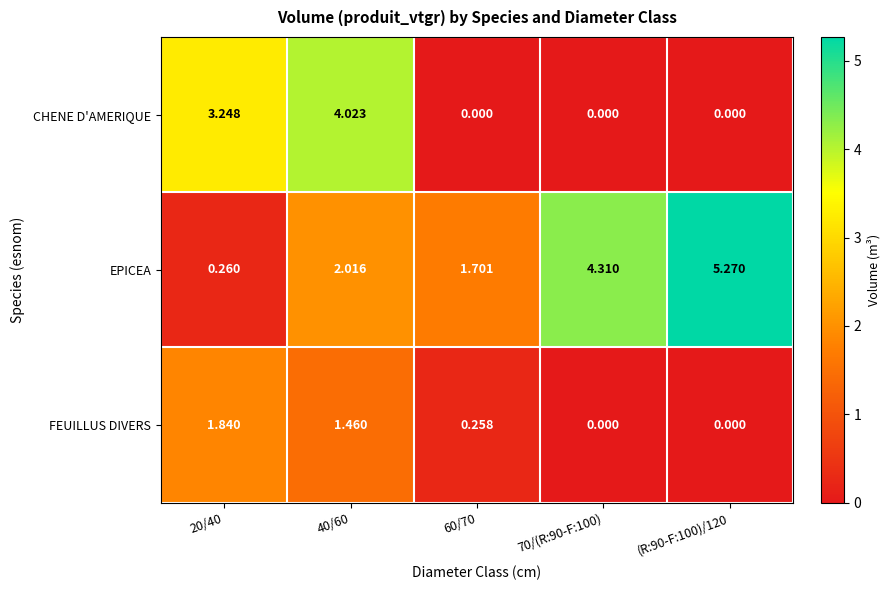

List the series in order of their overall mean, highest first.

EPICEA, CHENE D'AMERIQUE, FEUILLUS DIVERS